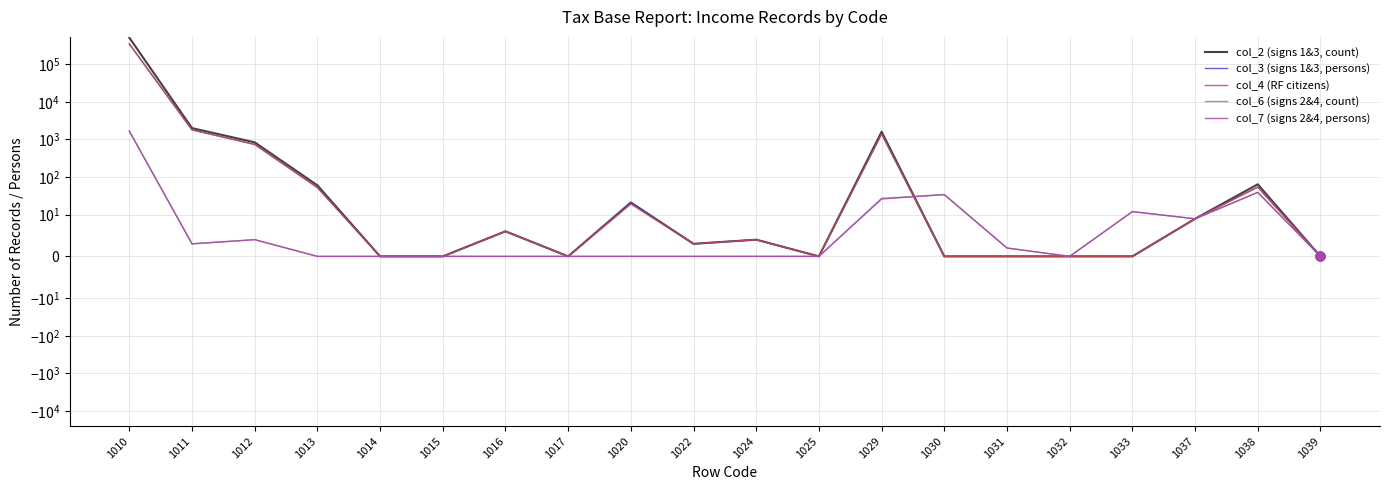

What are all the series names shown in the legend?

col_2 (signs 1&3, count), col_3 (signs 1&3, persons), col_4 (RF citizens), col_6 (signs 2&4, count), col_7 (signs 2&4, persons)